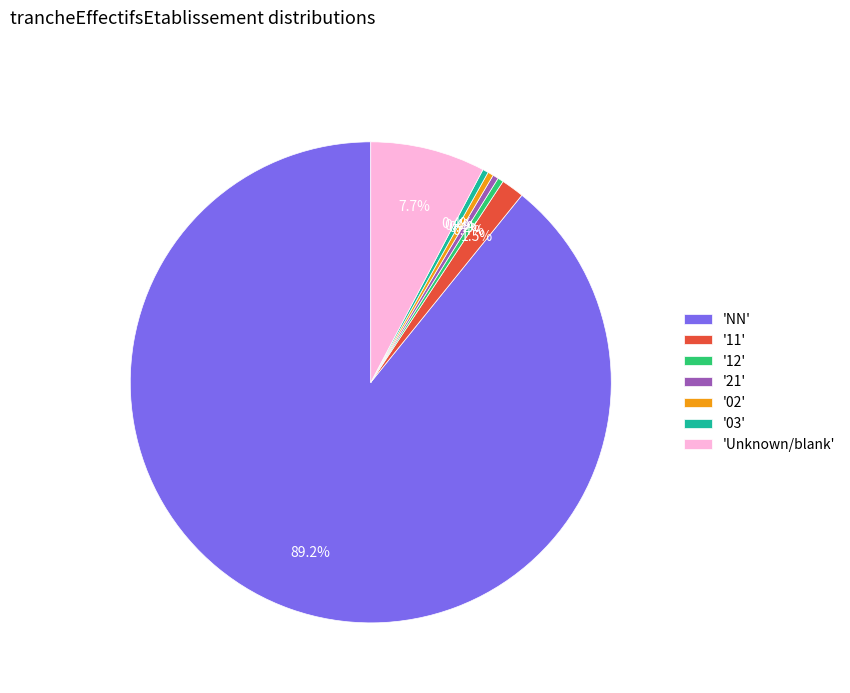

What is the largest slice in the pie chart?

'NN'